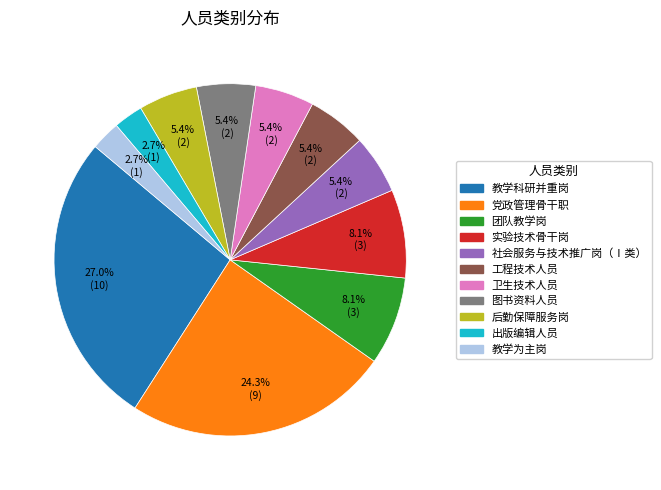

To the nearest percent, what is the difference between the largest and smallest slice percentages?

24%